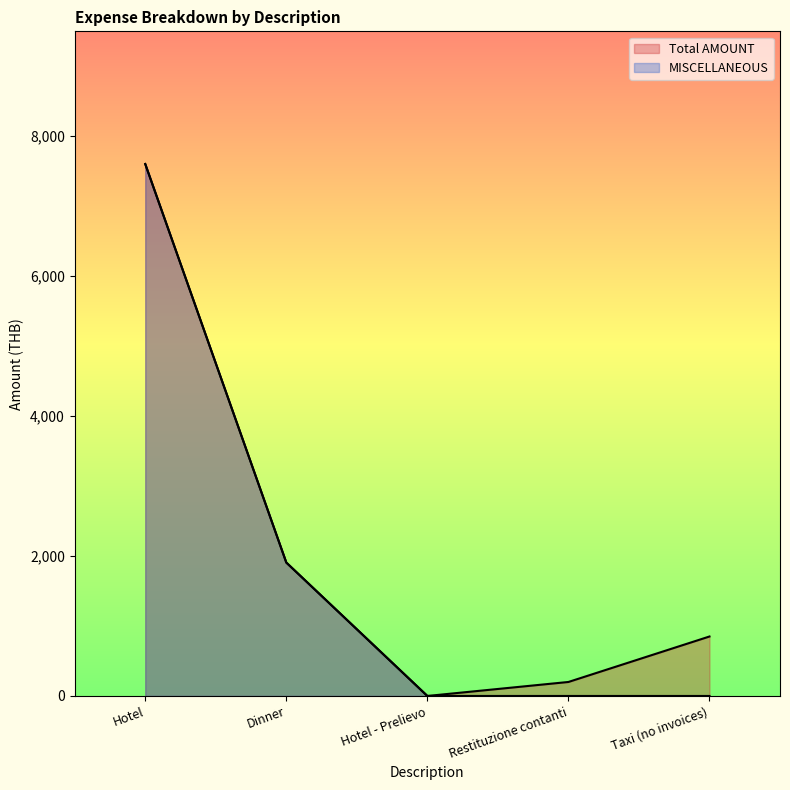

Where is the first local minimum for Total AMOUNT?

Hotel - Prelievo